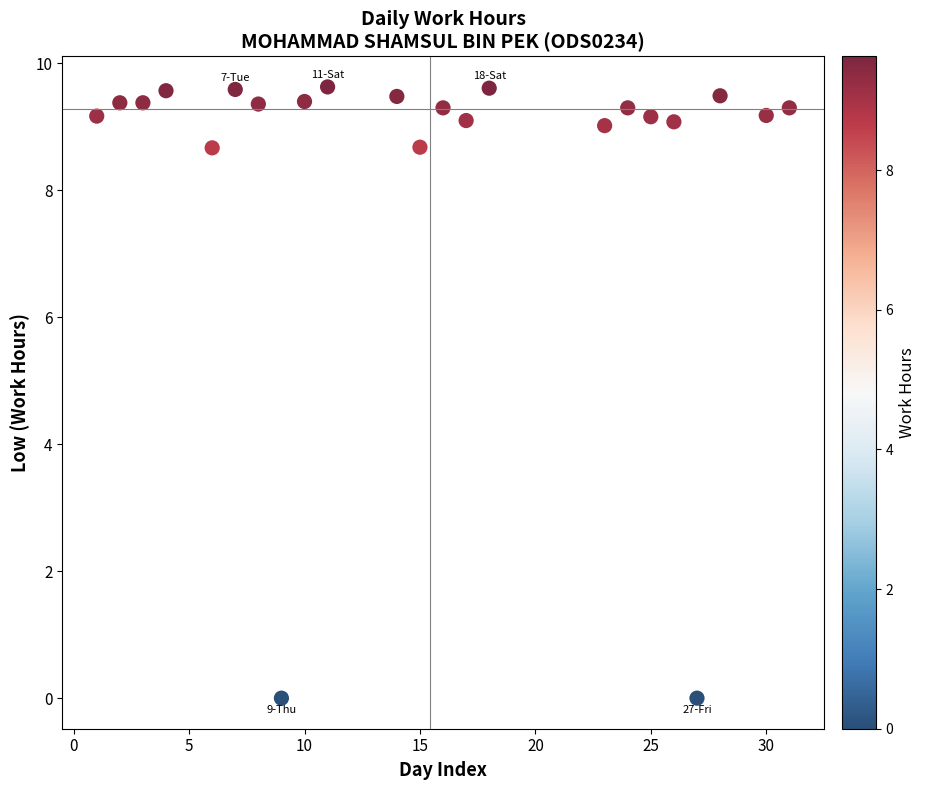

What is the range of X values (max minus min)?

30.0